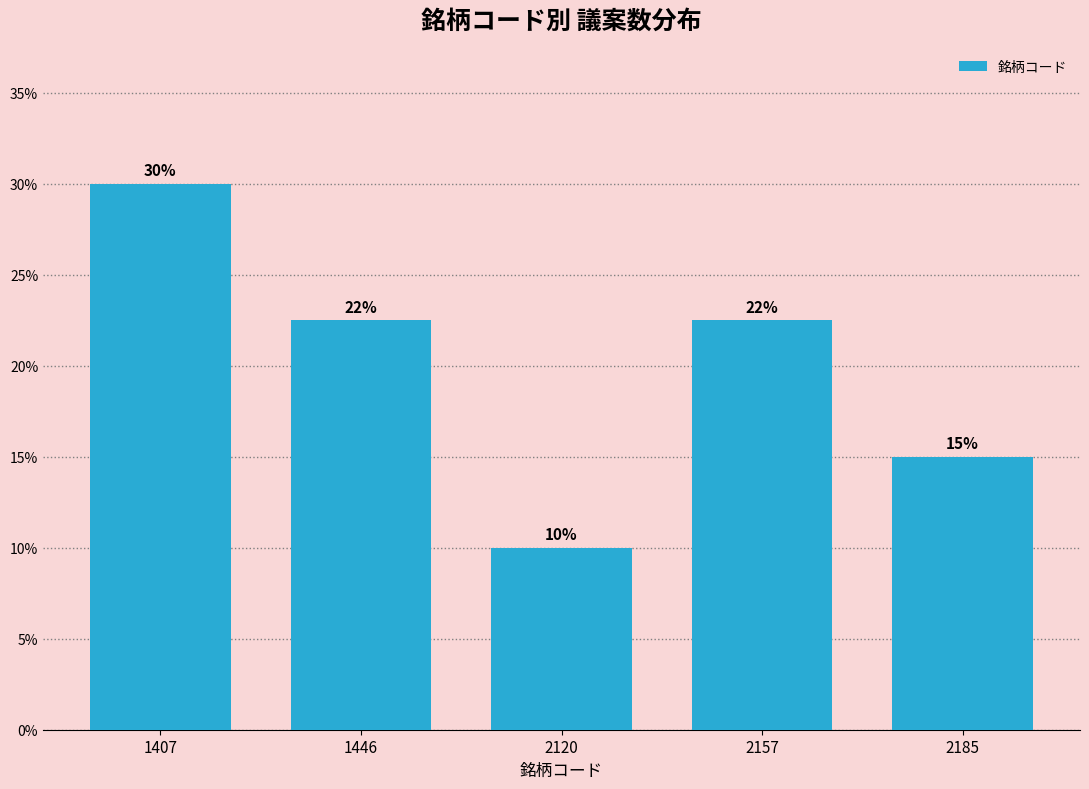

Approximately how many times larger is the value at 1446 compared to 2157?

1.0